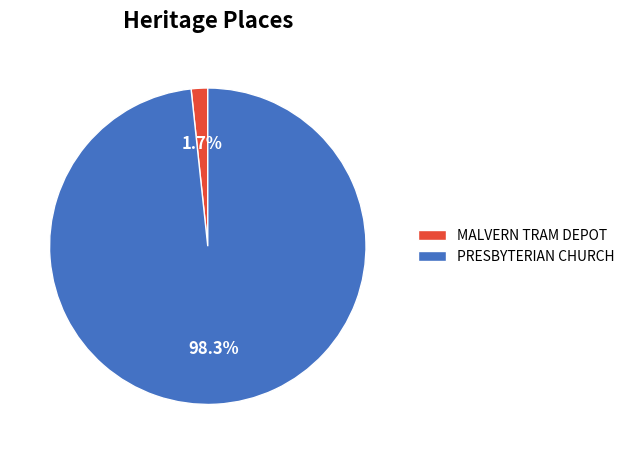

Which category accounts for the majority?

PRESBYTERIAN CHURCH